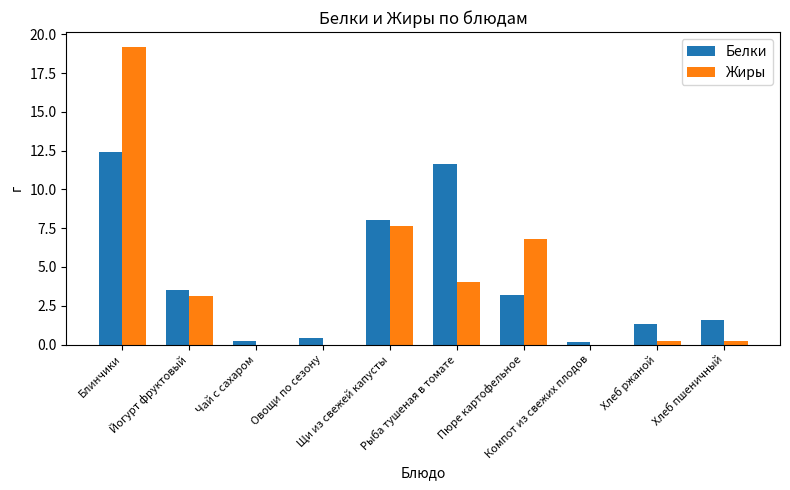

What is the sum of all Белки values?

42.5